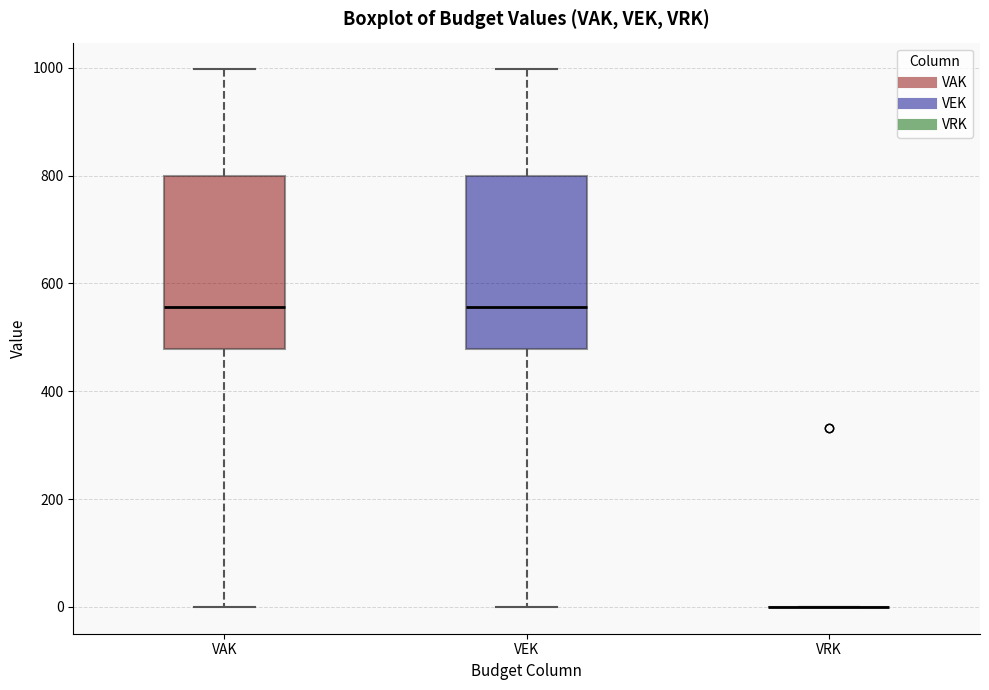

Reading left to right, transcribe this box plot: for each box, give where its median line is, the range the box spans, and where its two whiskers end, as read against the y-axis. The values are not printed on the chart, so give them approximately, as read against the axis.

VAK: median 560, box 480 to 800, whiskers 0 to 1000
VEK: median 560, box 480 to 800, whiskers 0 to 1000
VRK: box collapsed to a line at 0, whiskers 0 to 0